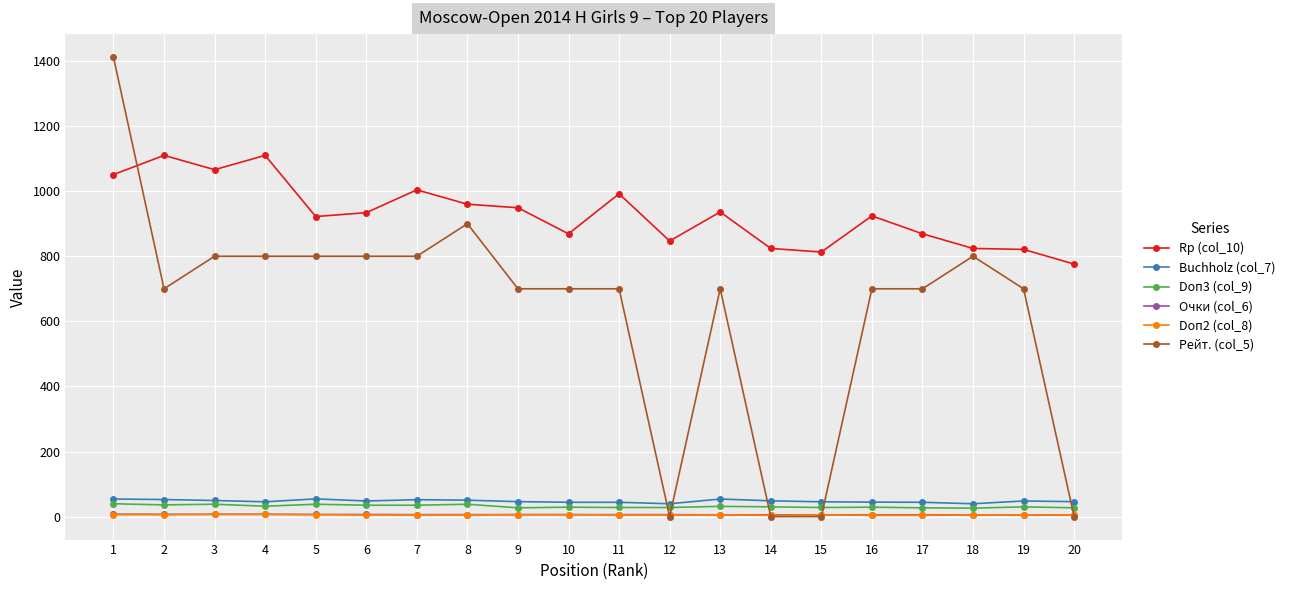

True or false: Doп3 (col_9) and Rp (col_10) cross at least once.

False